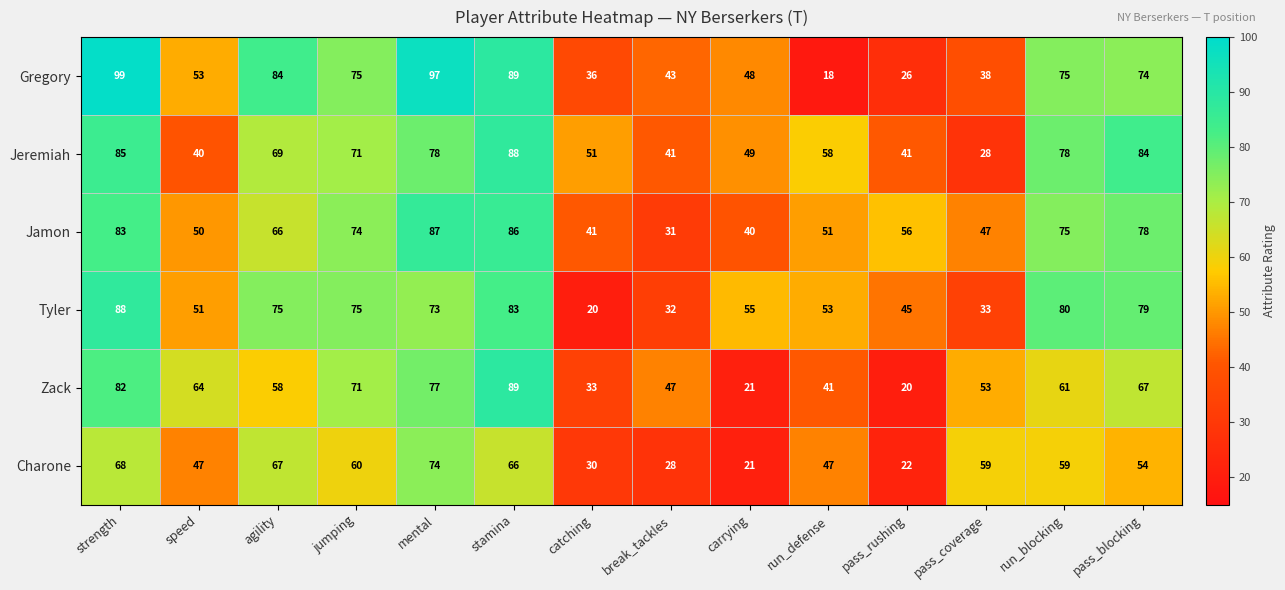

Rank the categories by Jamon value from highest to lowest.

mental, stamina, strength, pass_blocking, run_blocking, jumping, agility, pass_rushing, run_defense, speed, pass_coverage, catching, carrying, break_tackles